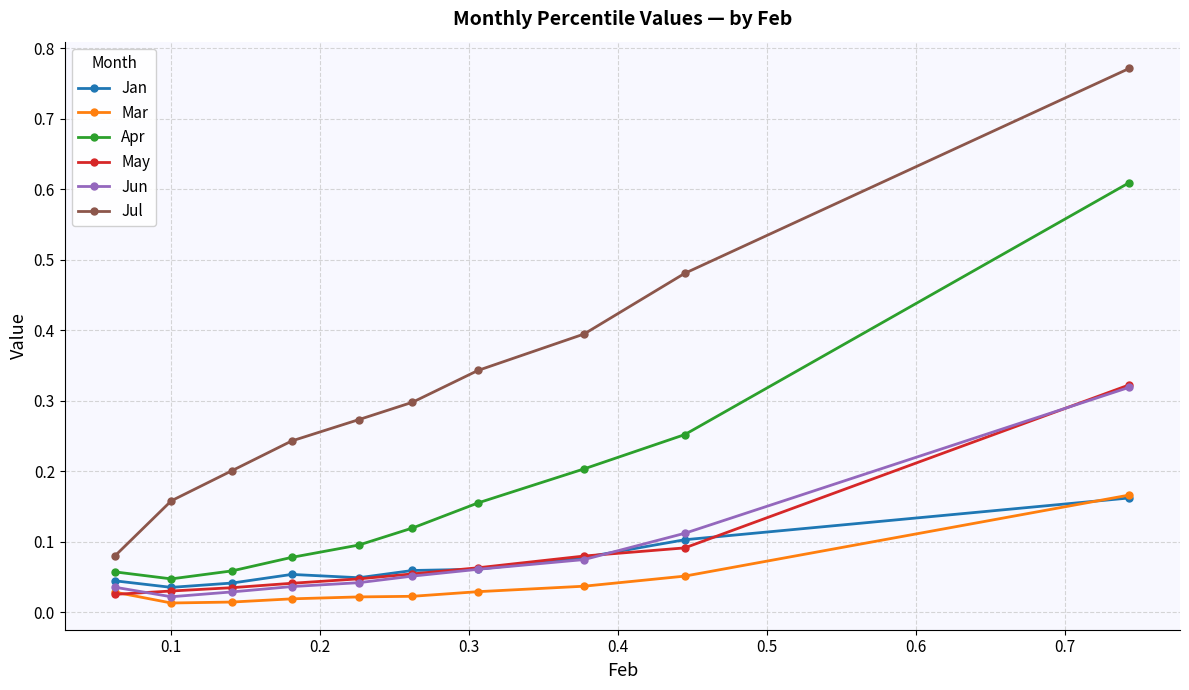

True or false: Apr has more than 2 points higher than both neighbors.

False